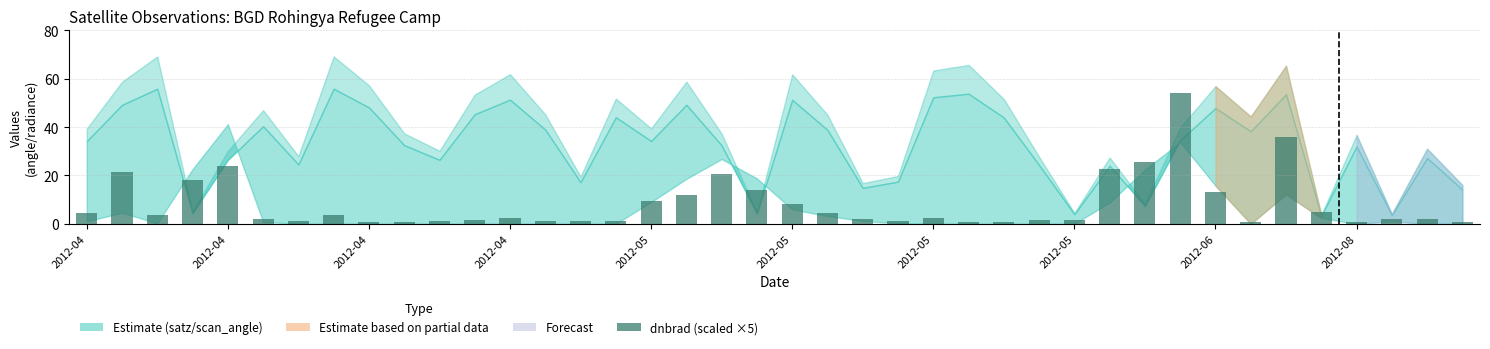

What is the value of the 29th bar from the left?

1.6